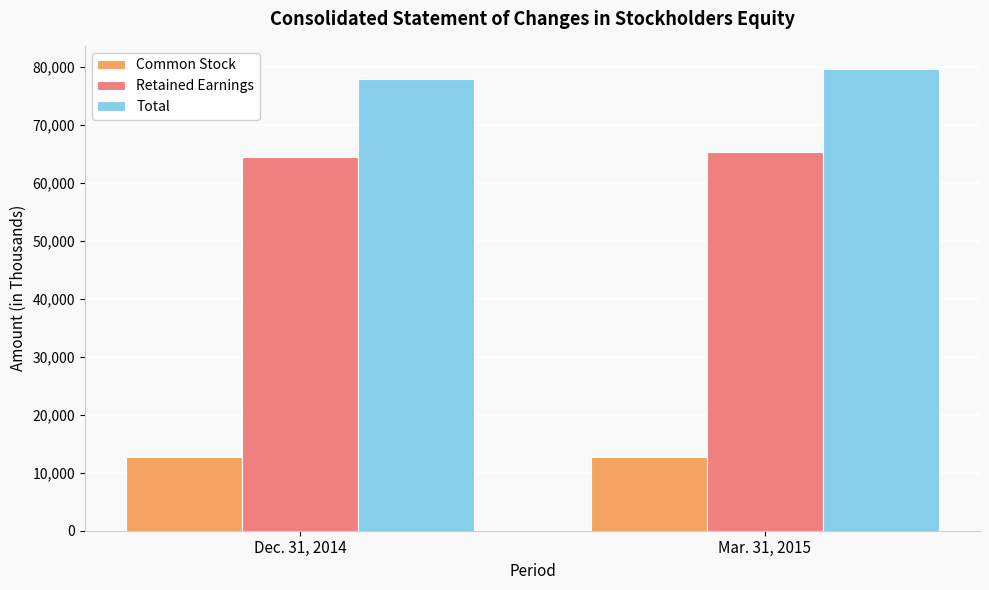

Is the value of Retained Earnings at Dec. 31, 2014 greater than the value of Common Stock at Dec. 31, 2014?

Yes